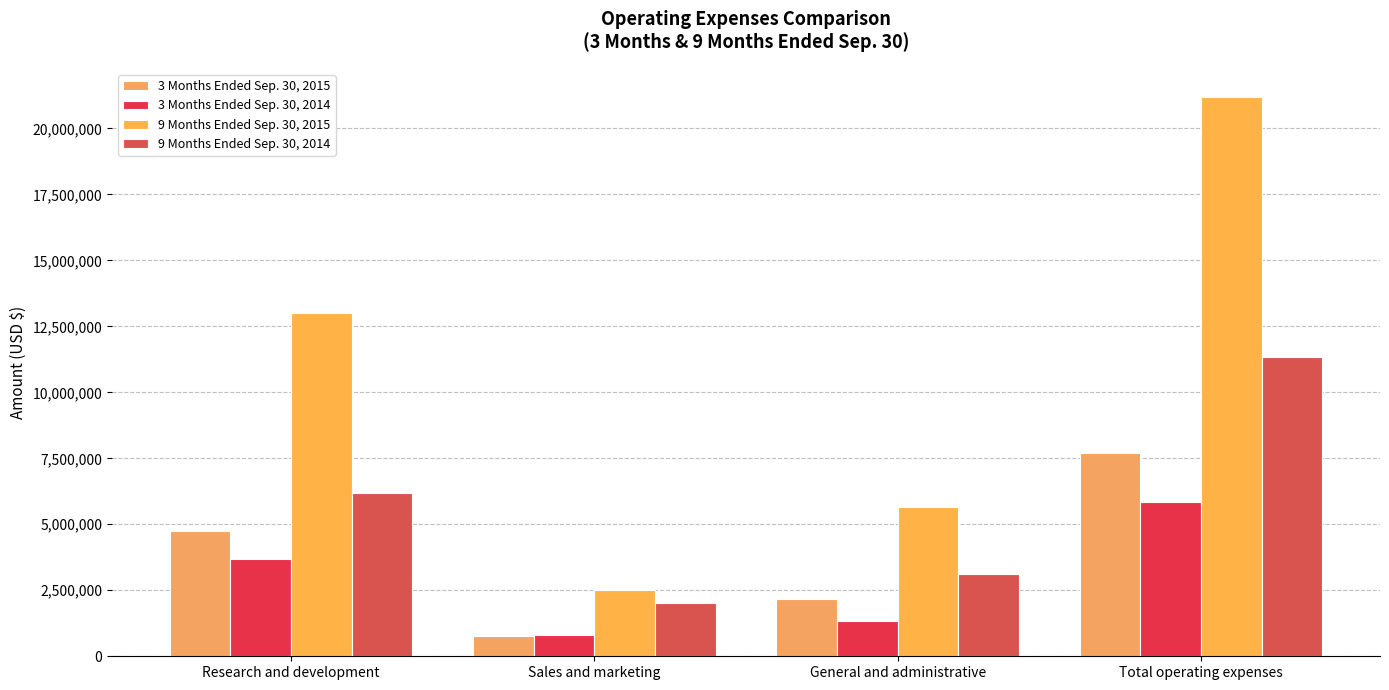

Which series has the largest total across all categories?

9 Months Ended Sep. 30, 2015